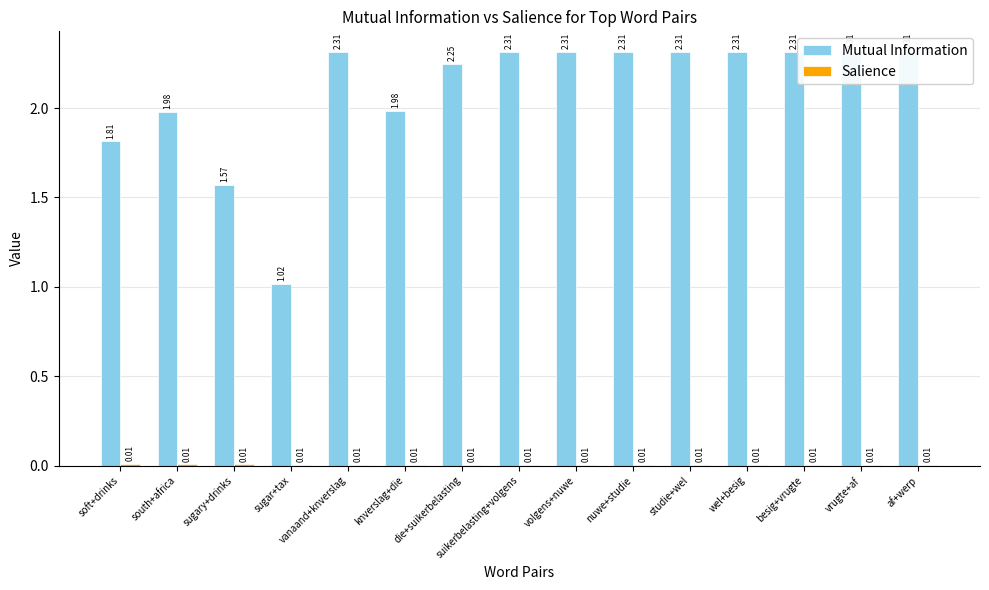

Between vanaand+knverslag and besig+vrugte, which is larger?

vanaand+knverslag